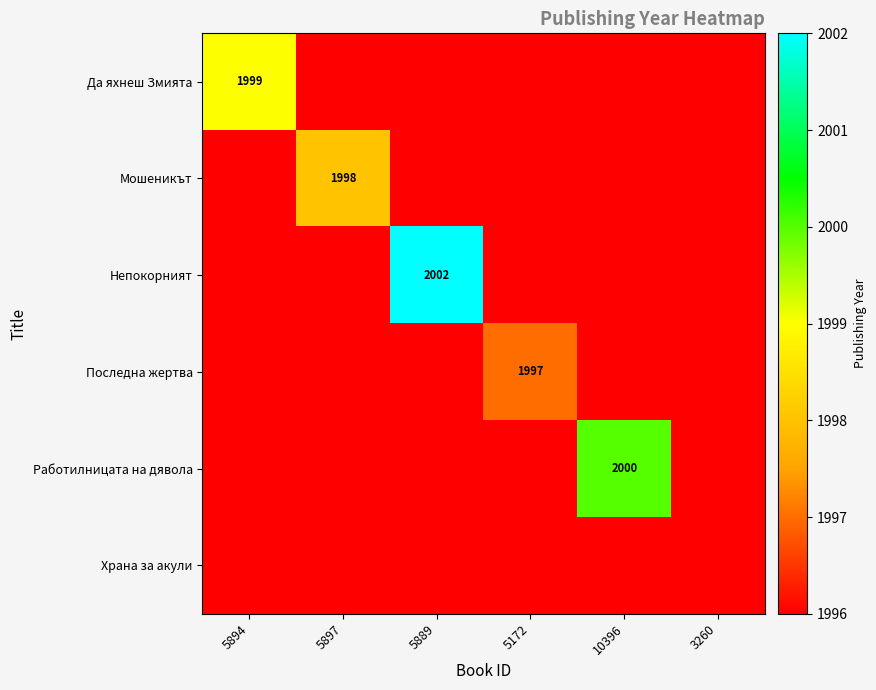

The Работилницата на дявола series shows 2000 at 10396. True or false?

True